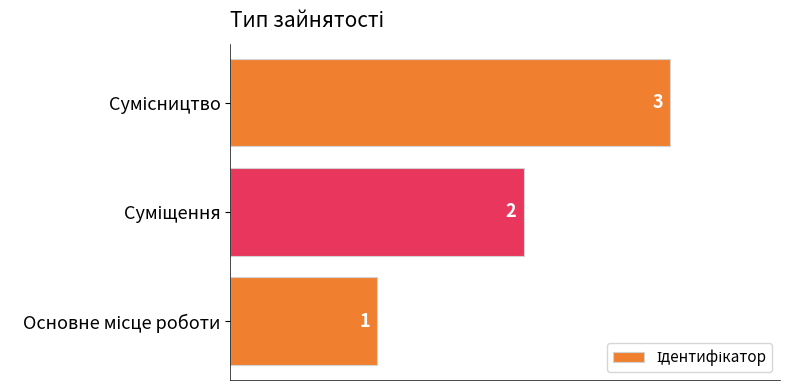

How many bars are there in total?

3